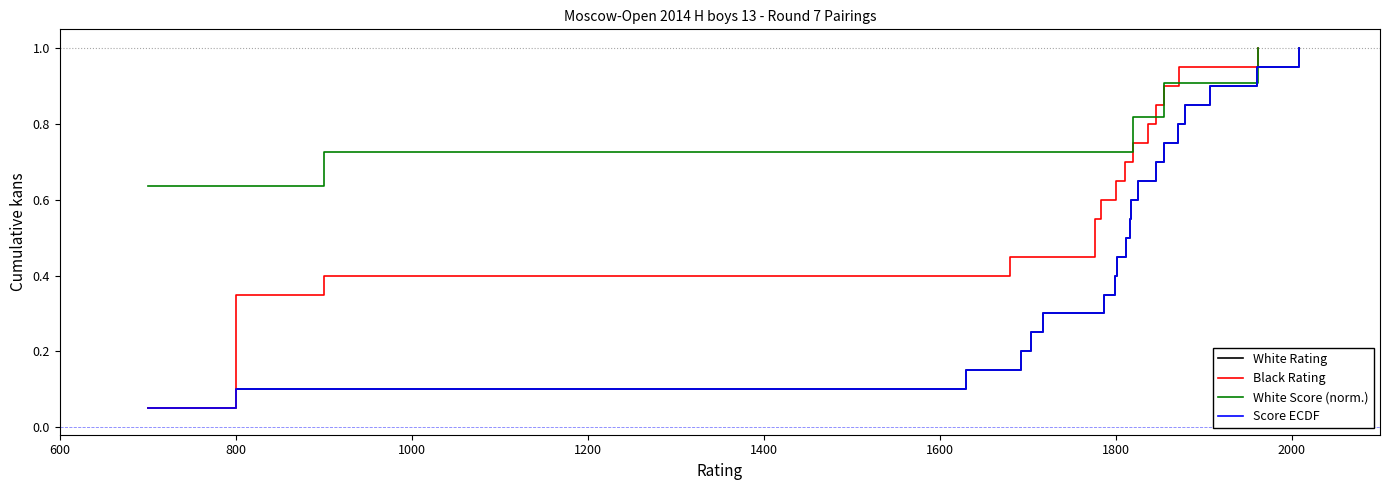

True or false: White Rating has more than 0 points higher than both neighbors.

False